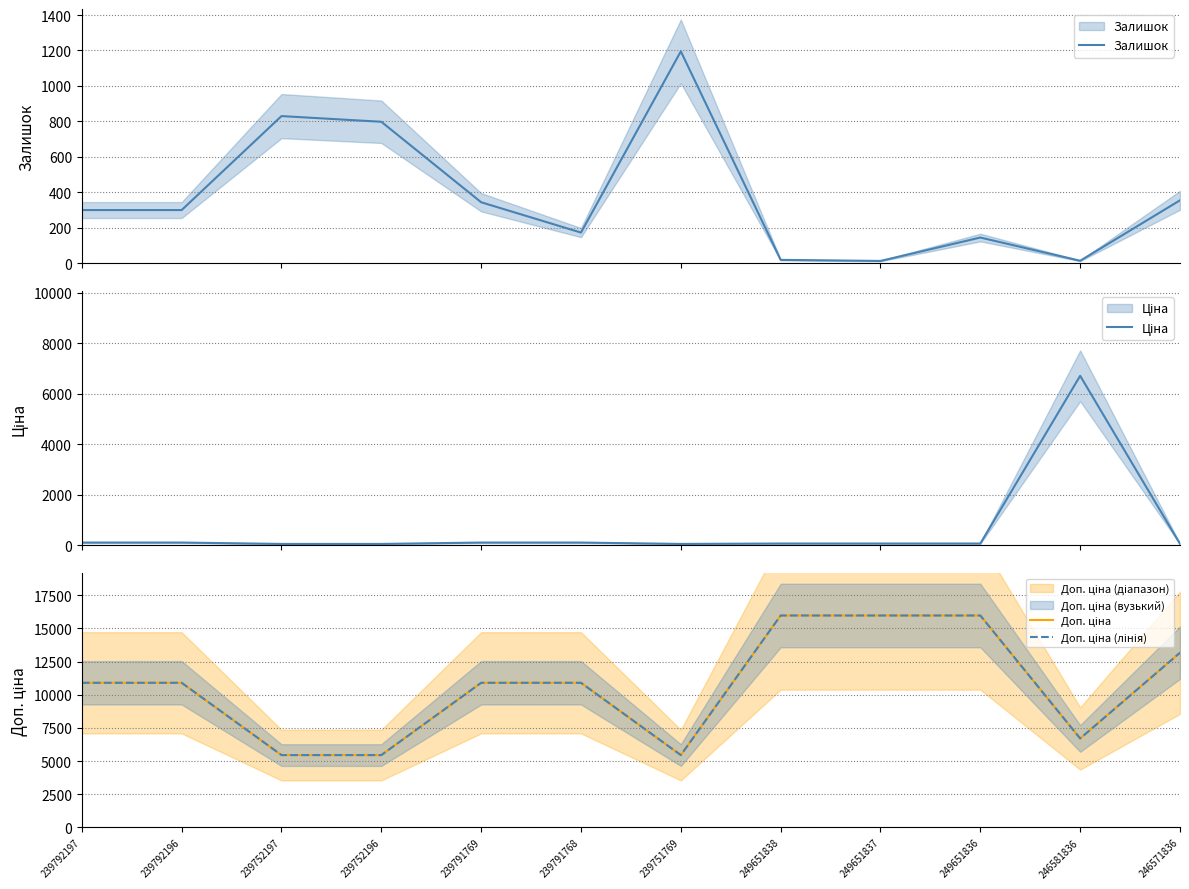

At which category does Залишок reach its first local valley?

239791768